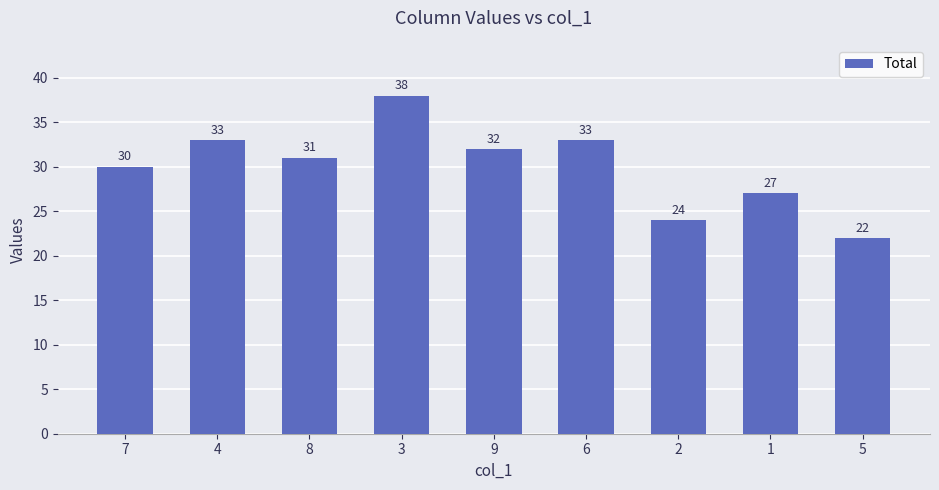

Approximately how many times larger is the value at 9 compared to 7?

1.1